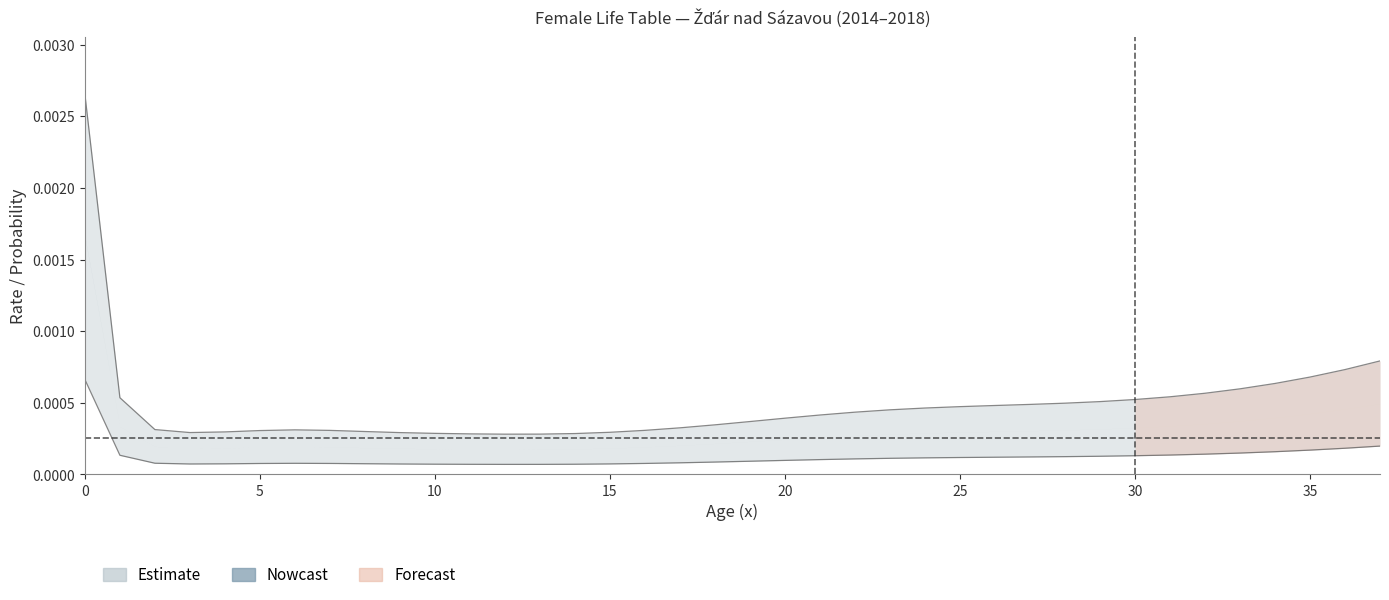

True or false: mx and qx cross at least once.

False